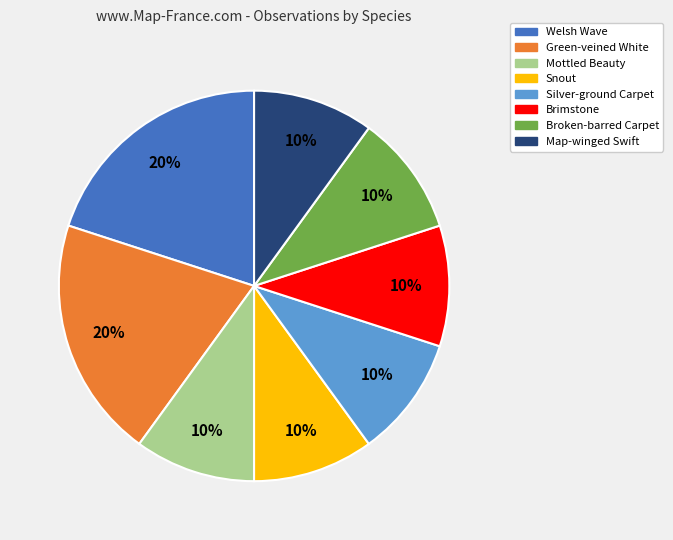

Does Brimstone account for over 50% of the chart?

No